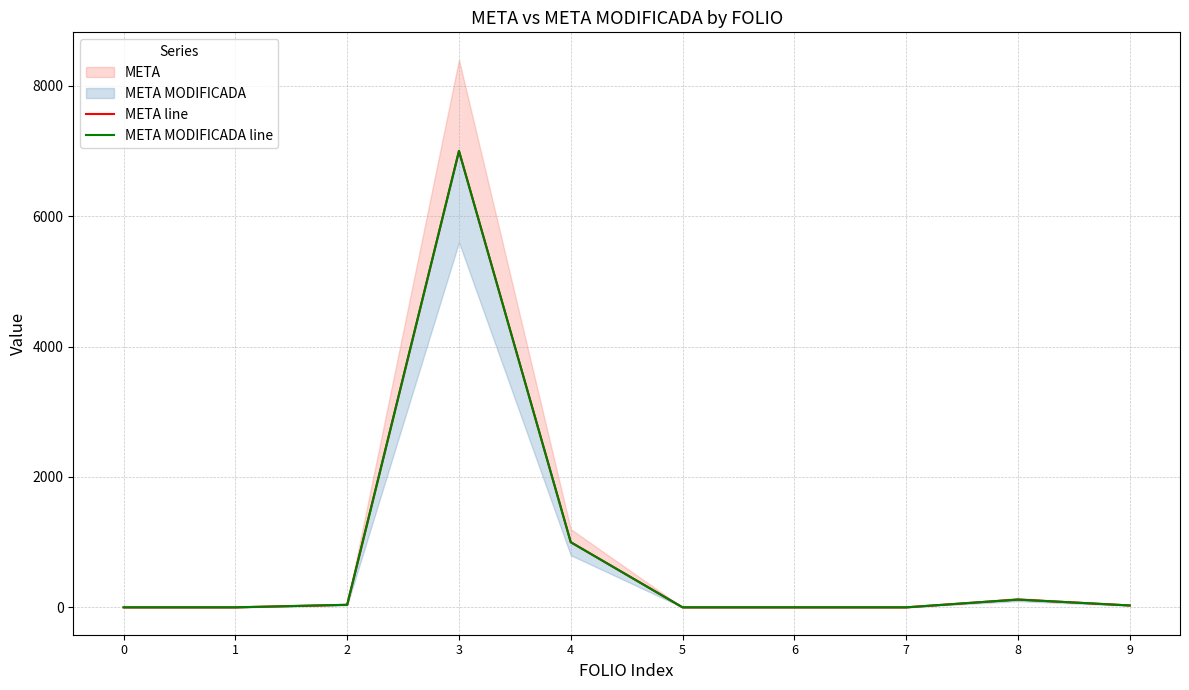

Count the number of data series in this chart.

2